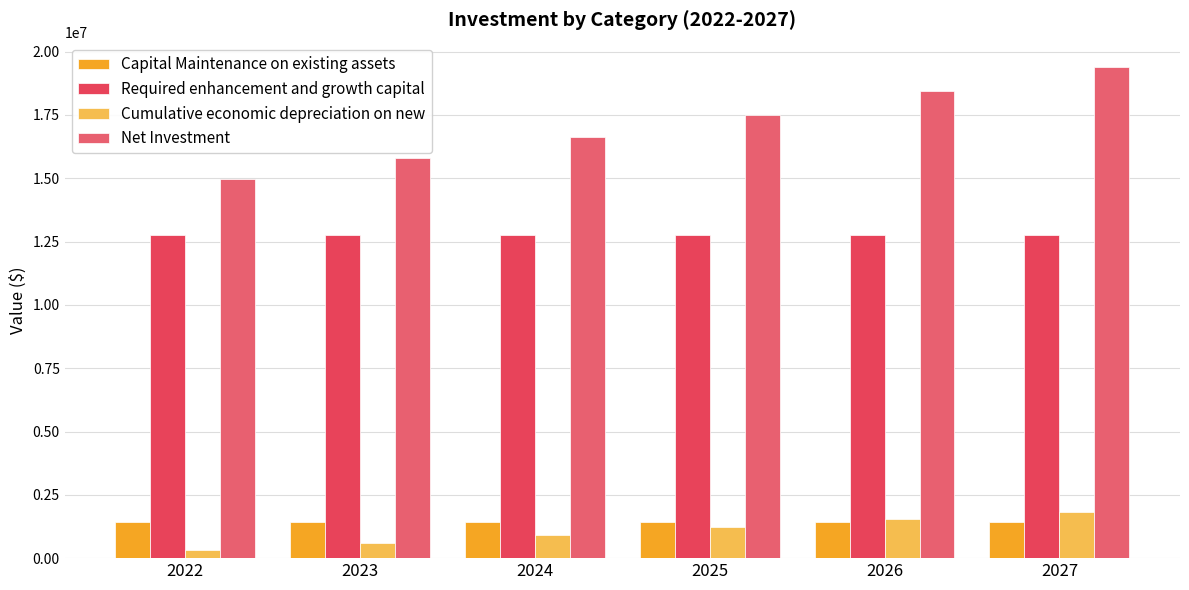

How many distinct data groups are displayed?

4